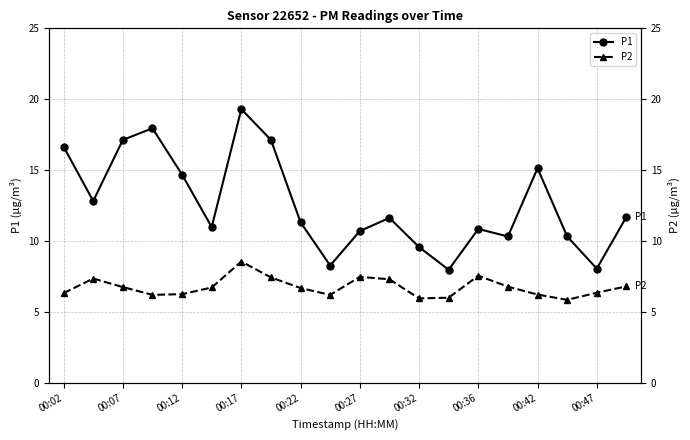

The P1 series shows 15.5 at 00:27. True or false?

False